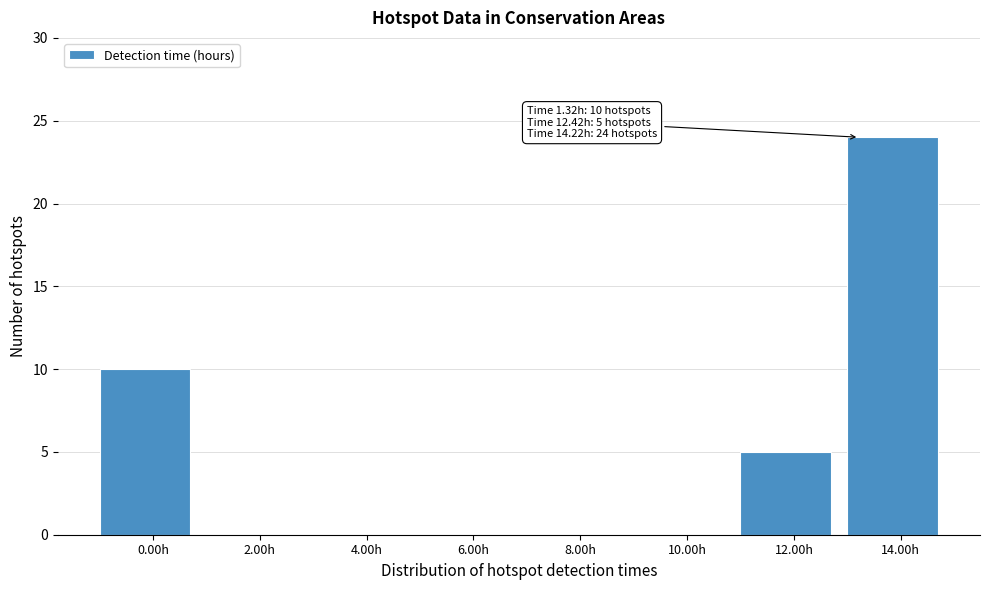

Reading left to right, extract all data points from this chart.

0.00h=10	2.00h=0	4.00h=0	6.00h=0	8.00h=0	10.00h=0	12.00h=5	14.00h=24